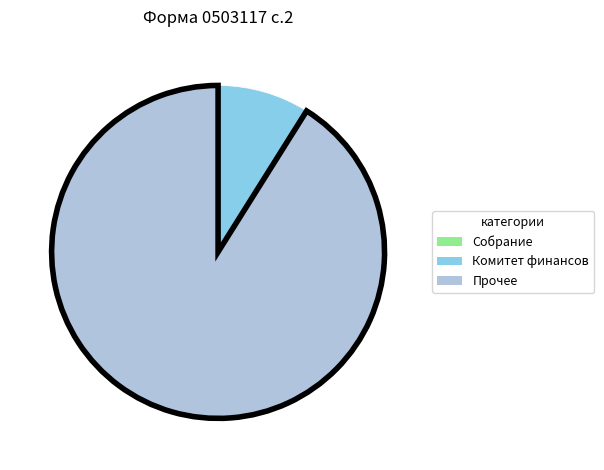

Does any single category account for the majority?

Yes